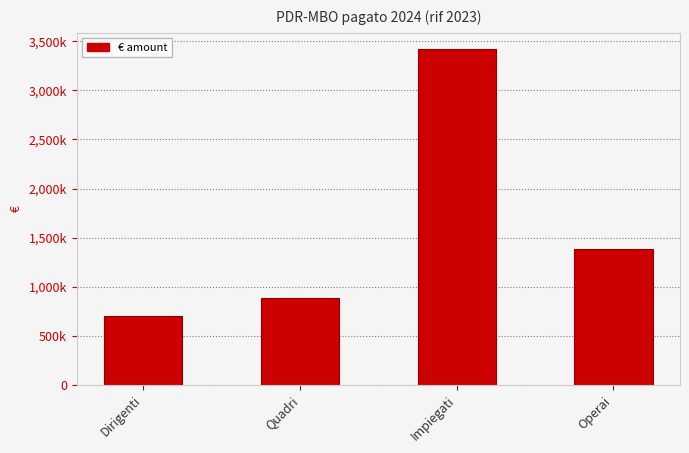

What is the smallest value displayed?

698382